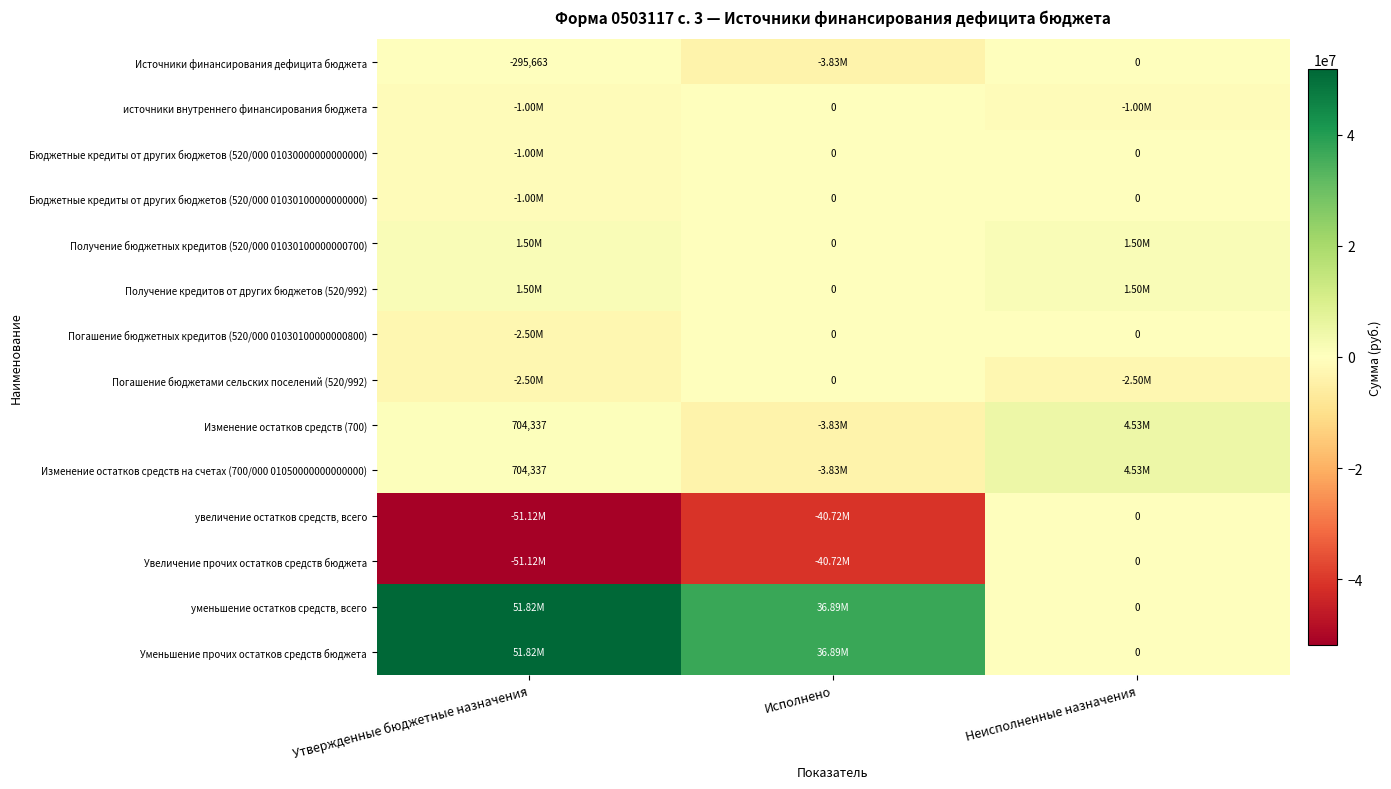

At Неисполненные назначения, list the series in order from largest to smallest.

Изменение остатков средств (700), Изменение остатков средств на счетах (700/000 01050000000000000), Получение бюджетных кредитов (520/000 01030100000000700), Получение кредитов от других бюджетов (520/992), Источники финансирования дефицита бюджета, Бюджетные кредиты от других бюджетов (520/000 01030000000000000), Бюджетные кредиты от других бюджетов (520/000 01030100000000000), Погашение бюджетных кредитов (520/000 01030100000000800), увеличение остатков средств, всего, Увеличение прочих остатков средств бюджета, уменьшение остатков средств, всего, Уменьшение прочих остатков средств бюджета, источники внутреннего финансирования бюджета, Погашение бюджетами сельских поселений (520/992)